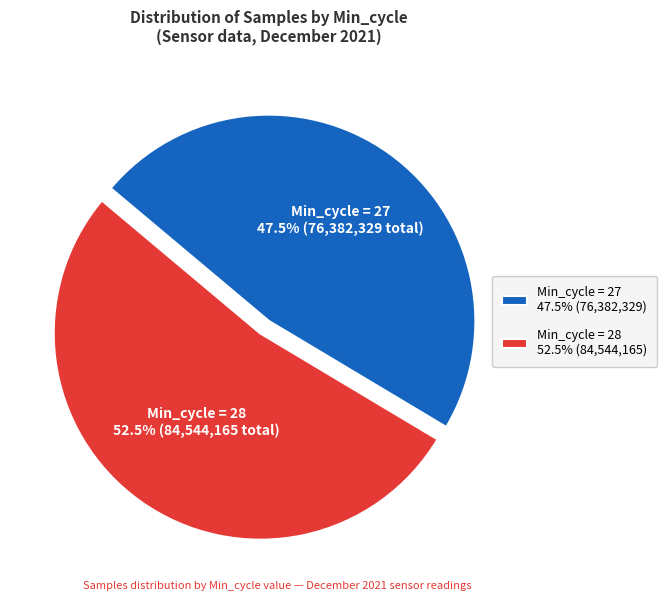

Does any single category account for the majority?

Yes